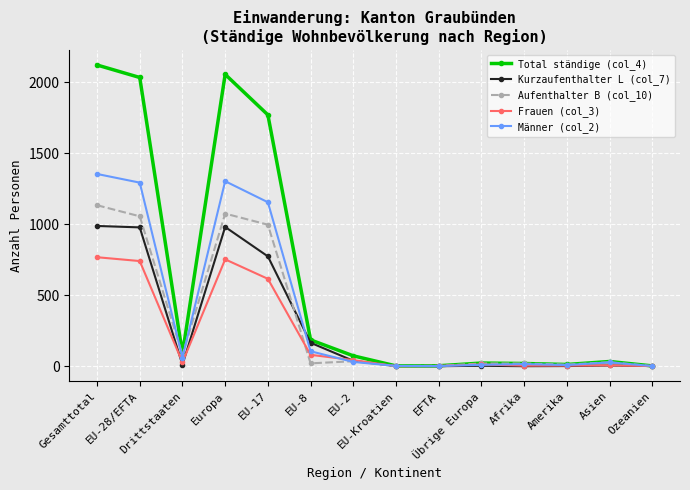

How many series are shown in this chart?

5